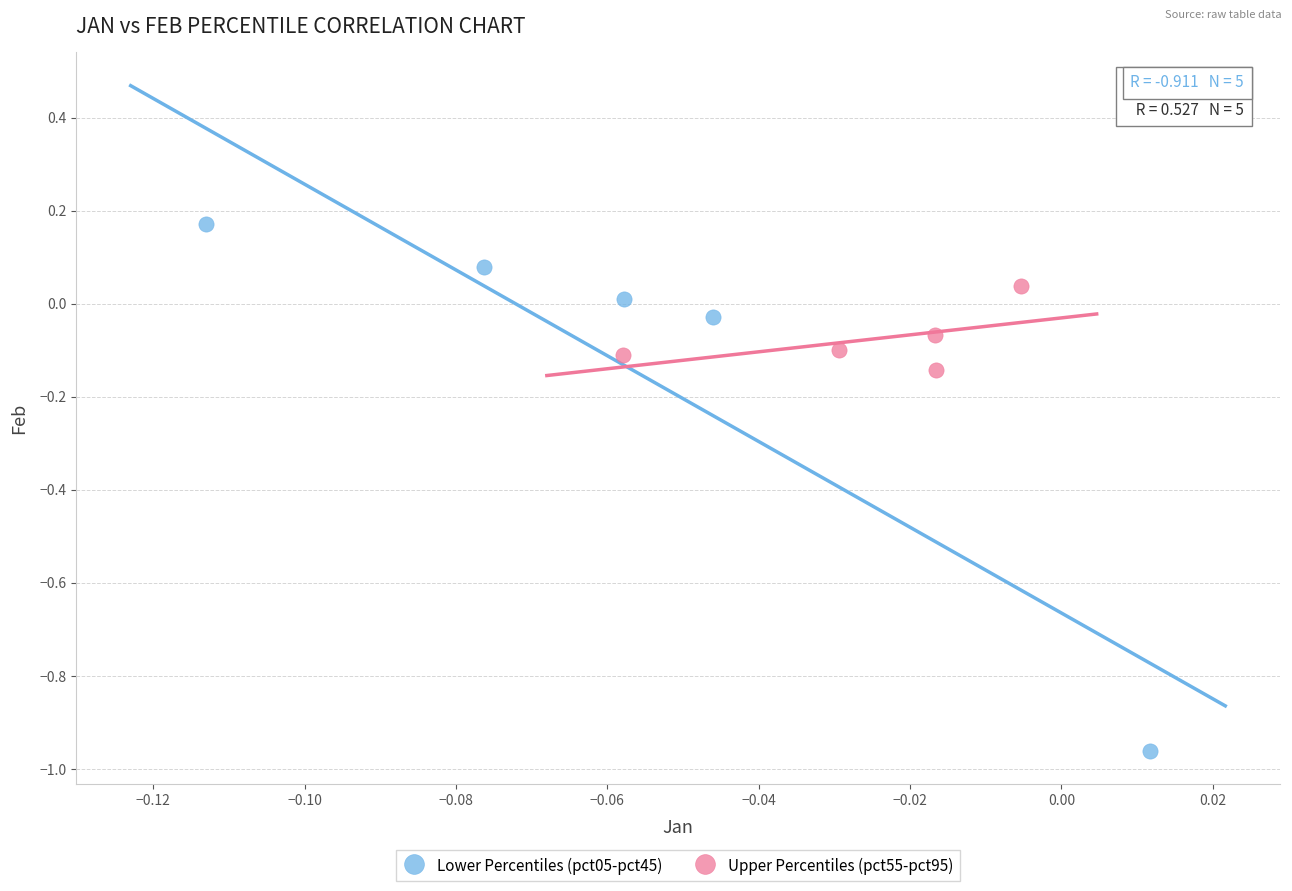

Which series has the widest spread of Y values?

Lower Percentiles (pct05-pct45)